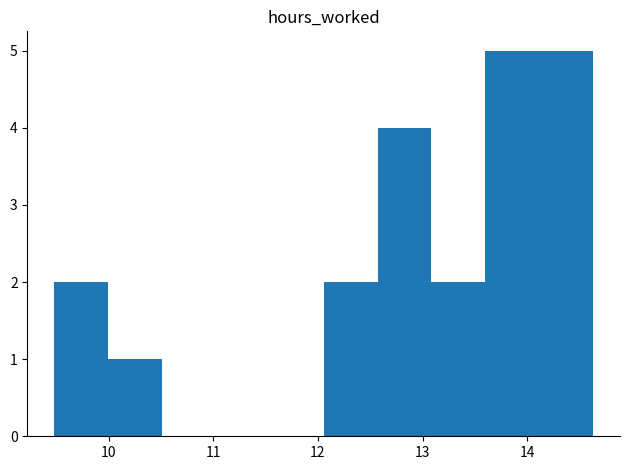

What is the height of the bar covering 12.6 to 13.1 on the x-axis? Neither the bar edges nor the heights are printed on the chart, so give them approximately, as read against the axes.

4